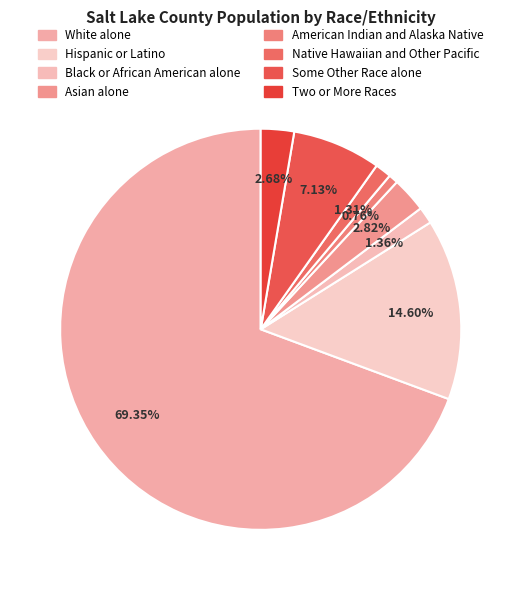

What is the majority slice?

White alone